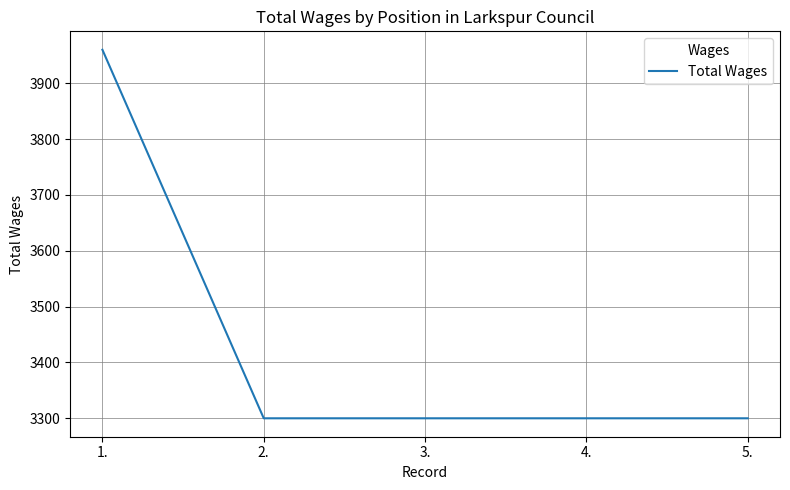

What is the smallest value displayed?

3300